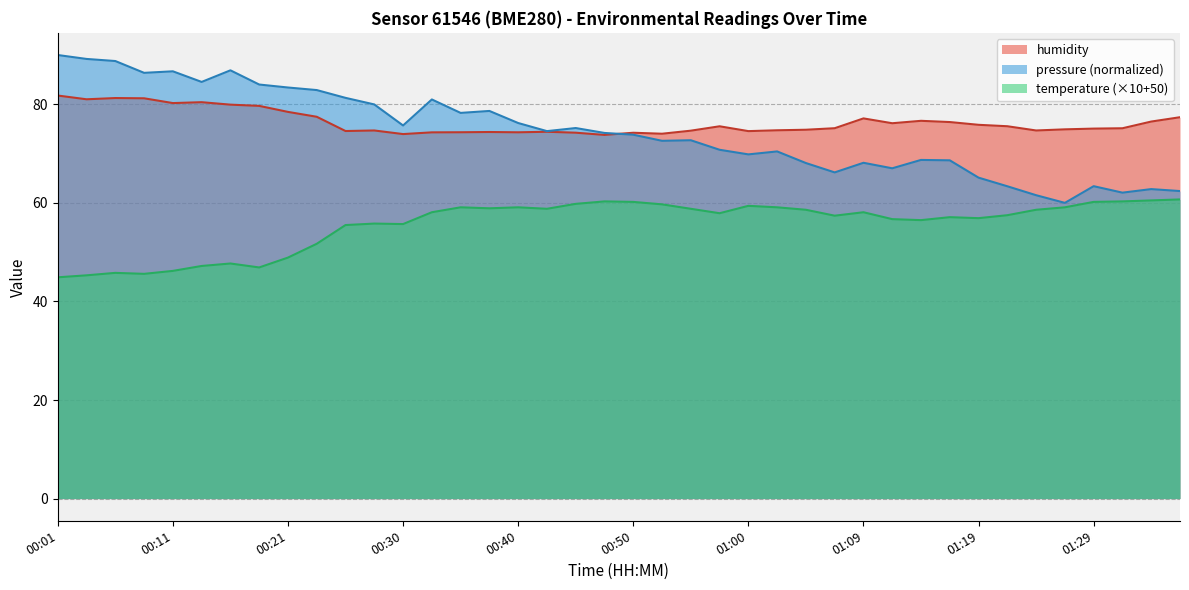

What position from the left is 00:30?

13